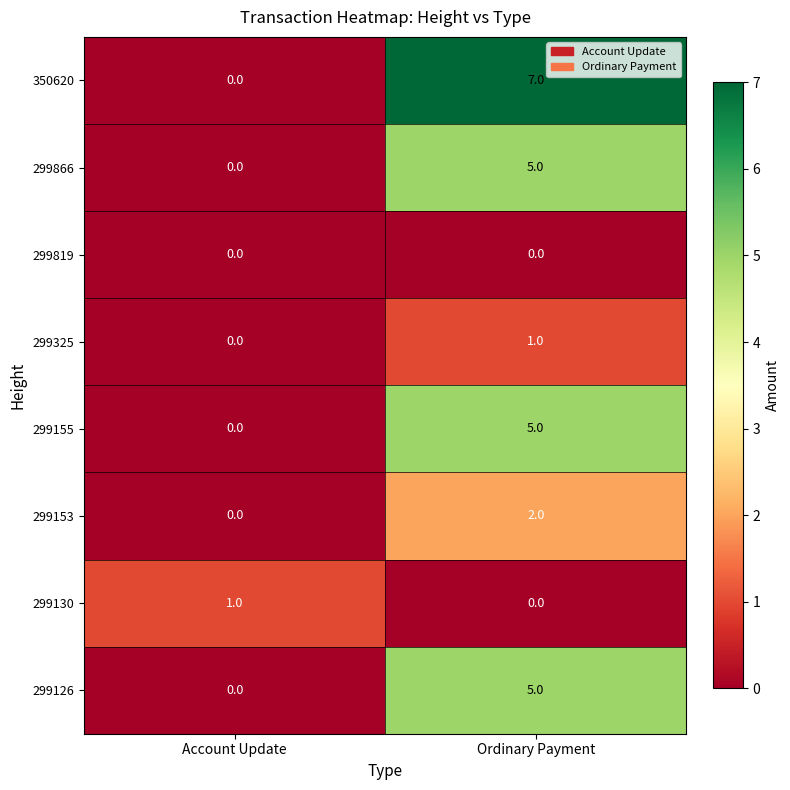

List the labels in order of 299866 value, largest first.

Ordinary Payment, Account Update